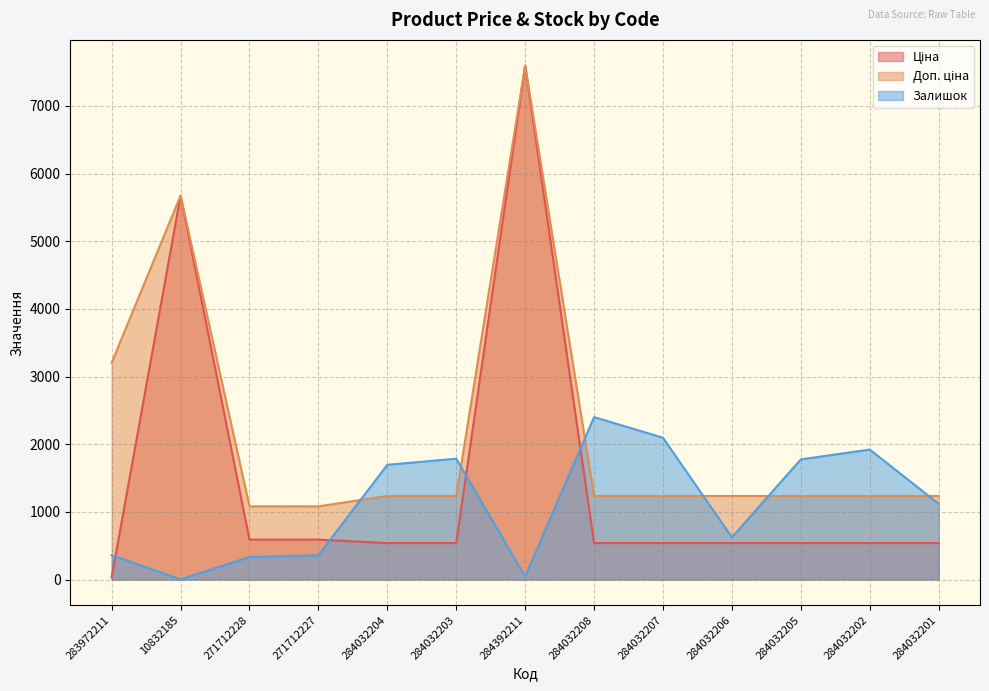

What is the label of the 6th point from the left?

284032203